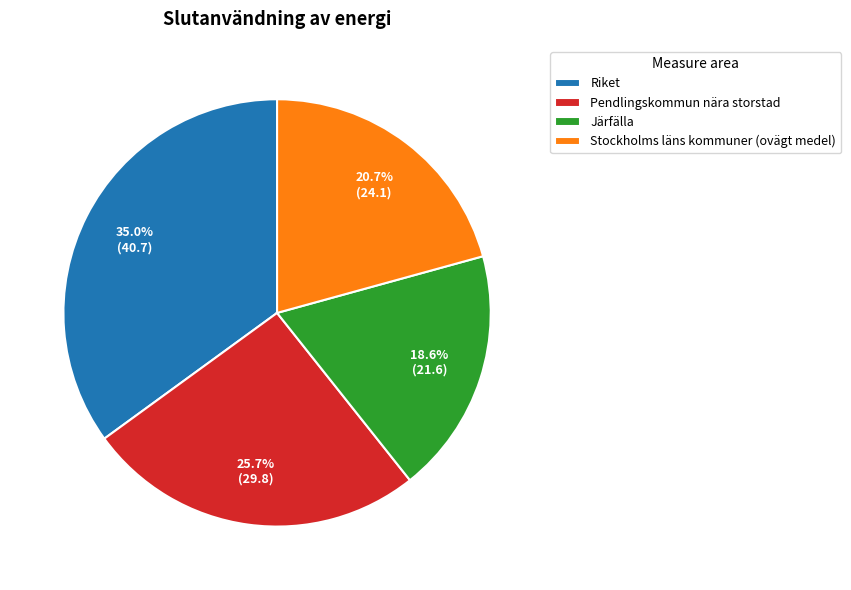

To the nearest percent, what is the combined percentage of Pendlingskommun nära storstad and Riket?

61%